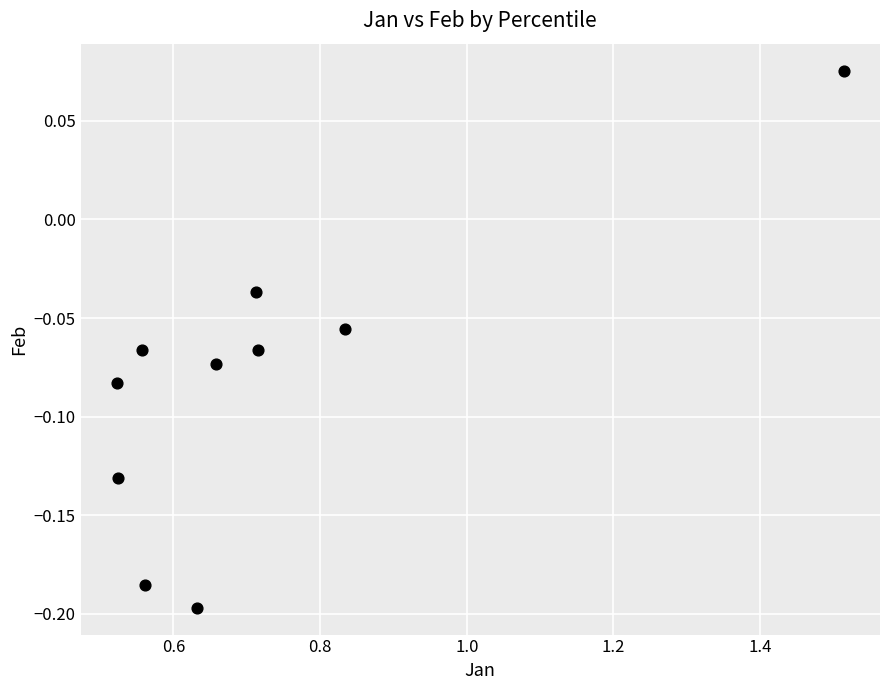

What is the average X value?

0.7